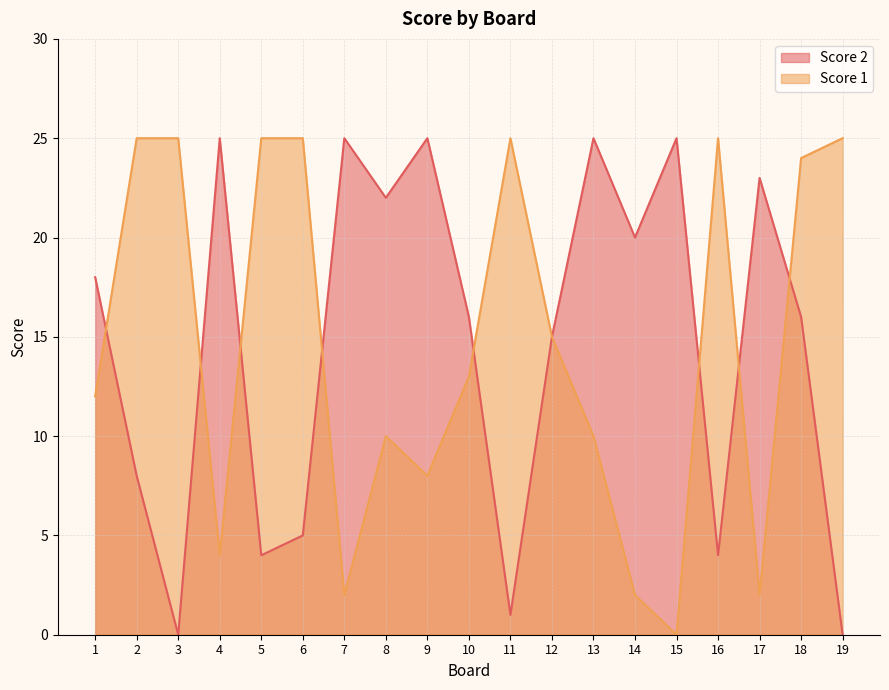

Reading right to left, extract all data points from this chart.

Score 1: 25	24	2	25	0	2	10	15	25	13	8	10	2	25	25	4	25	25	12
Score 2: 0	16	23	4	25	20	25	15	1	16	25	22	25	5	4	25	0	8	18